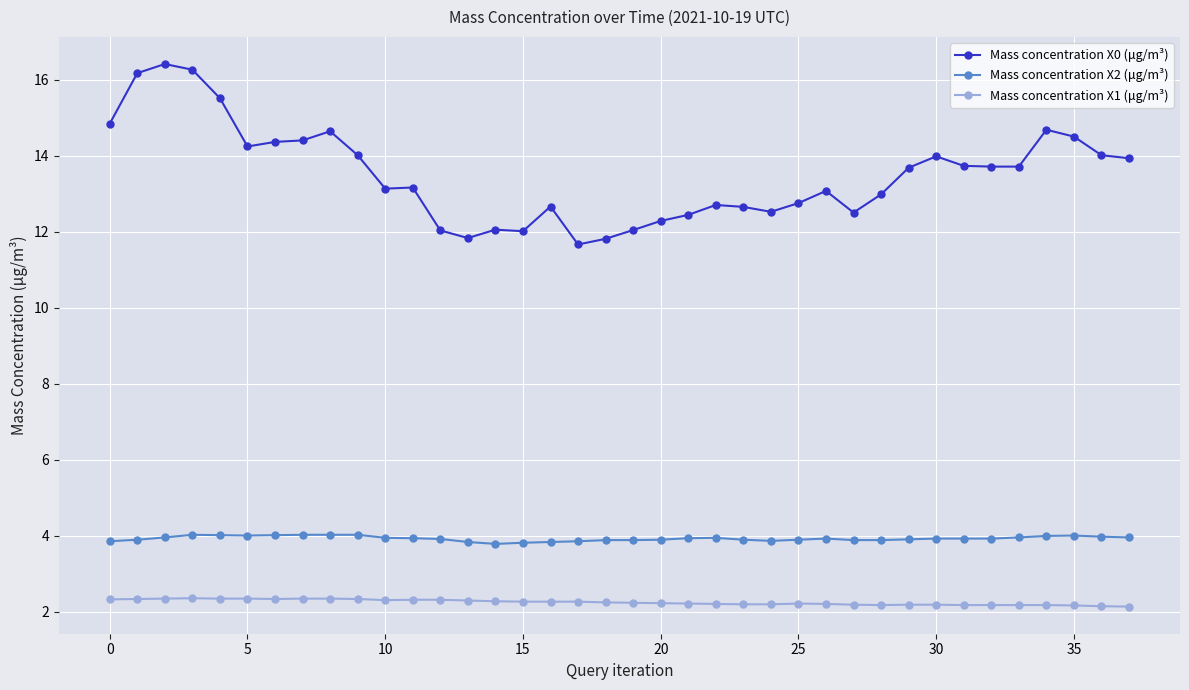

What are all the series names shown in the legend?

Mass concentration X0 (μg/m³), Mass concentration X2 (μg/m³), Mass concentration X1 (μg/m³)